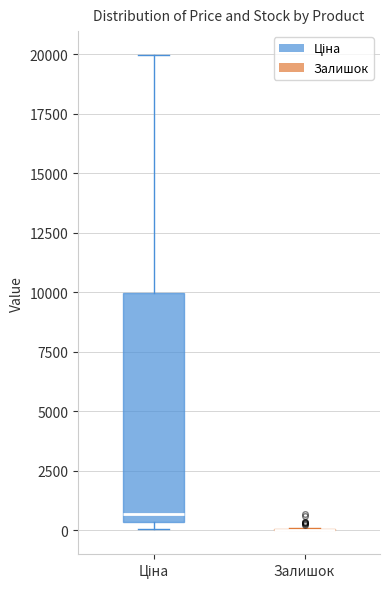

Comparing the boxes themselves (not the whiskers), which one is the tallest?

Ціна